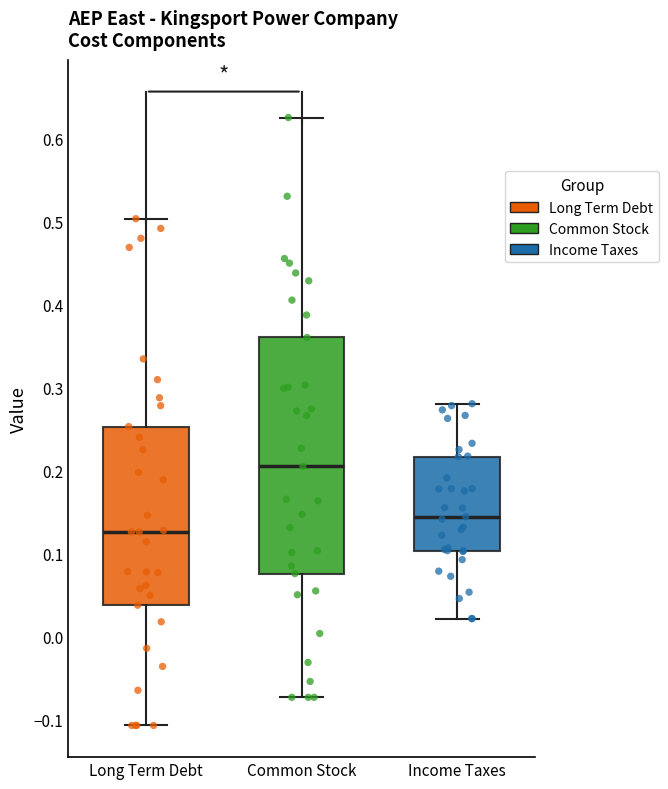

Reading left to right, read every box against the y-axis: the position of its median line, the range the box covers, and the ends of its whiskers. The values are not printed on the chart, so give them approximately, as read against the axis.

Long Term Debt: median 0.13, box 0.04 to 0.25, whiskers -0.11 to 0.50
Common Stock: median 0.21, box 0.08 to 0.36, whiskers -0.07 to 0.63
Income Taxes: median 0.14, box 0.10 to 0.22, whiskers 0.02 to 0.28